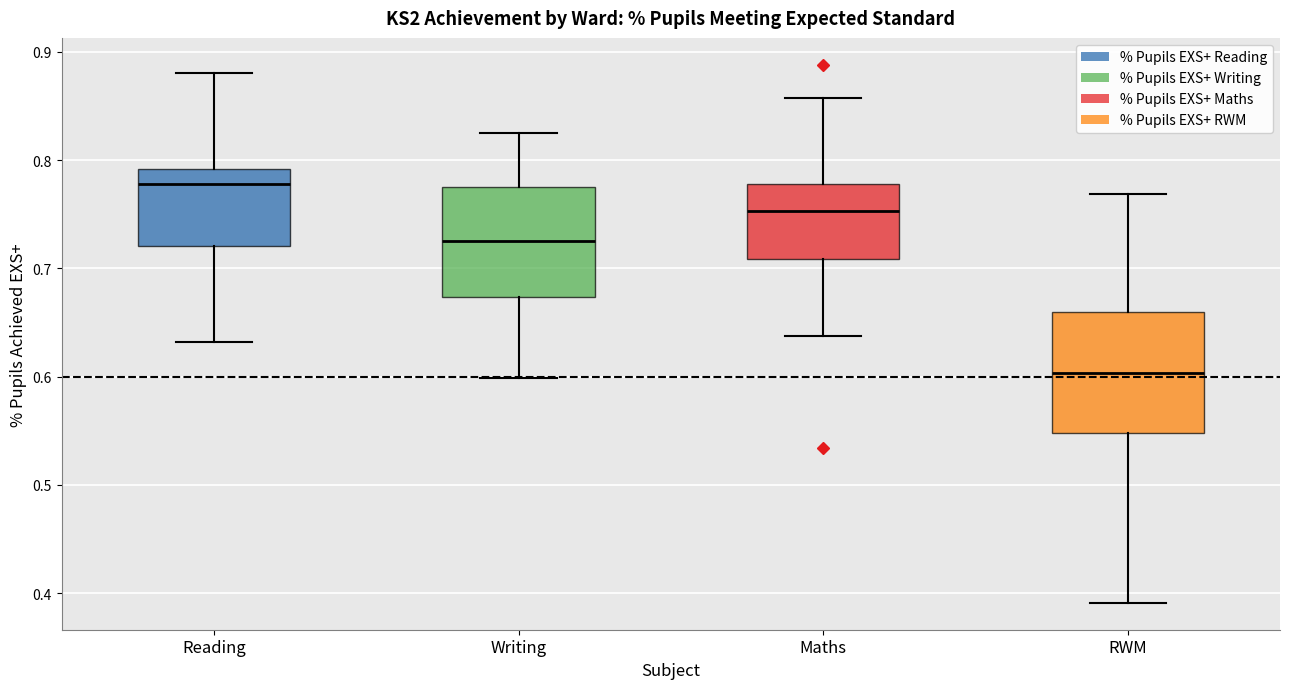

Reading left to right, read every box against the y-axis: the position of its median line, the range the box covers, and the ends of its whiskers. The values are not printed on the chart, so give them approximately, as read against the axis.

Reading: median 0.78, box 0.72 to 0.79, whiskers 0.63 to 0.88
Writing: median 0.73, box 0.67 to 0.78, whiskers 0.60 to 0.82
Maths: median 0.75, box 0.71 to 0.78, whiskers 0.64 to 0.86
RWM: median 0.60, box 0.55 to 0.66, whiskers 0.39 to 0.77